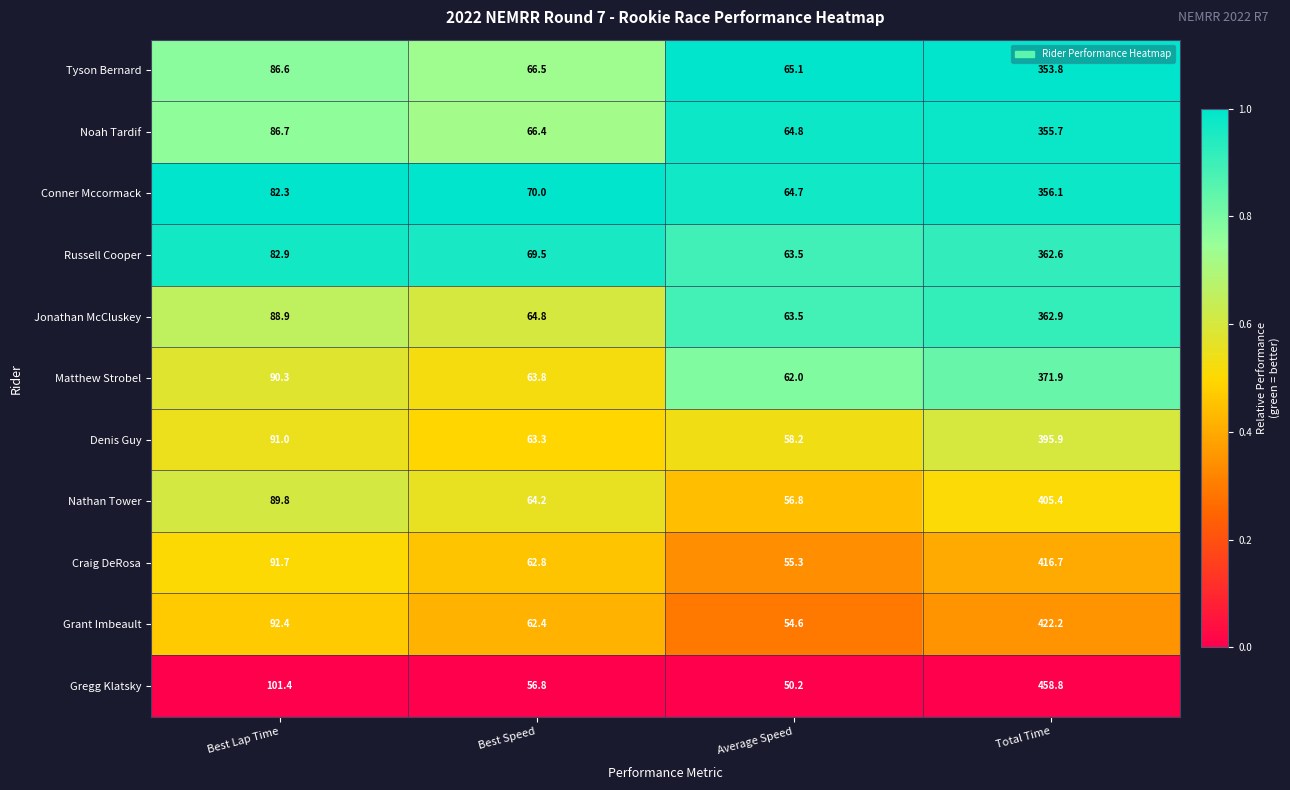

List the series in order of their peak value, lowest first.

Tyson Bernard, Noah Tardif, Conner Mccormack, Russell Cooper, Jonathan McCluskey, Matthew Strobel, Denis Guy, Nathan Tower, Craig DeRosa, Grant Imbeault, Gregg Klatsky